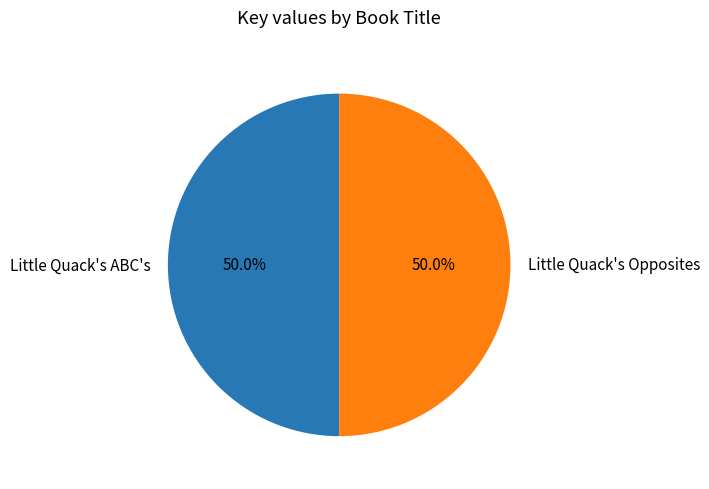

The Little Quack's ABC's slice represents 50% of the pie. True or false?

True